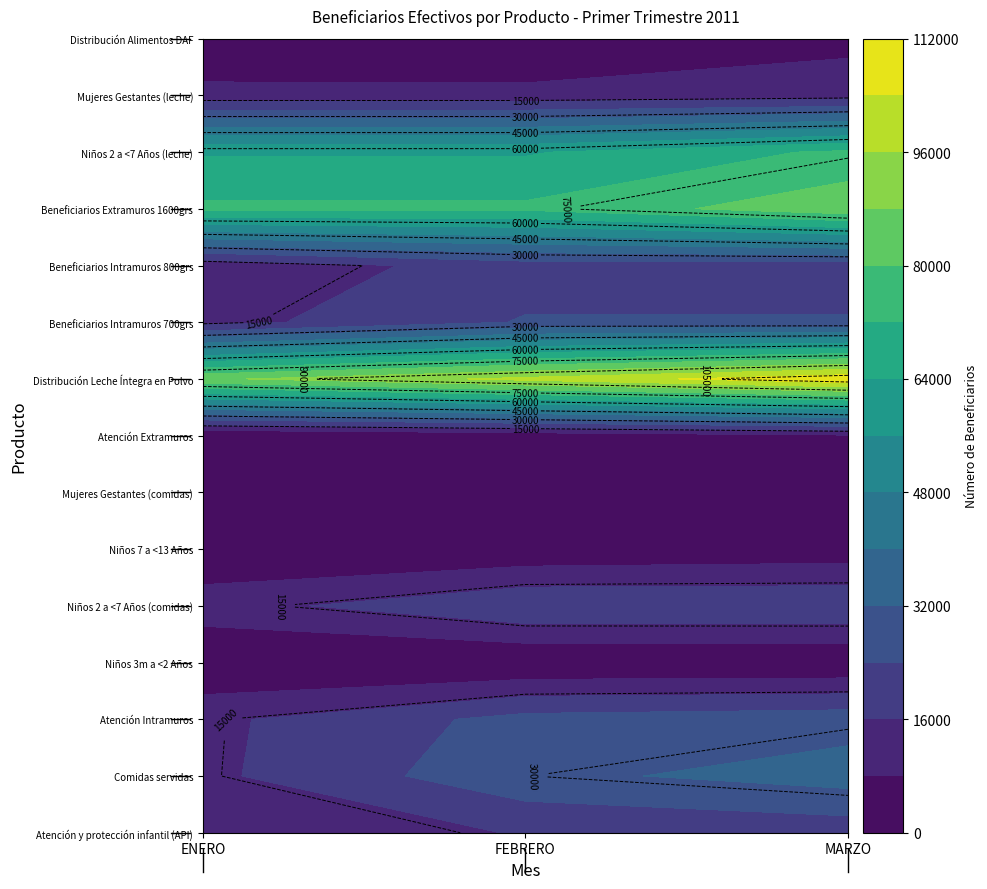

What is the sum of all Niños 2 a <7 Años (leche) values?

200143